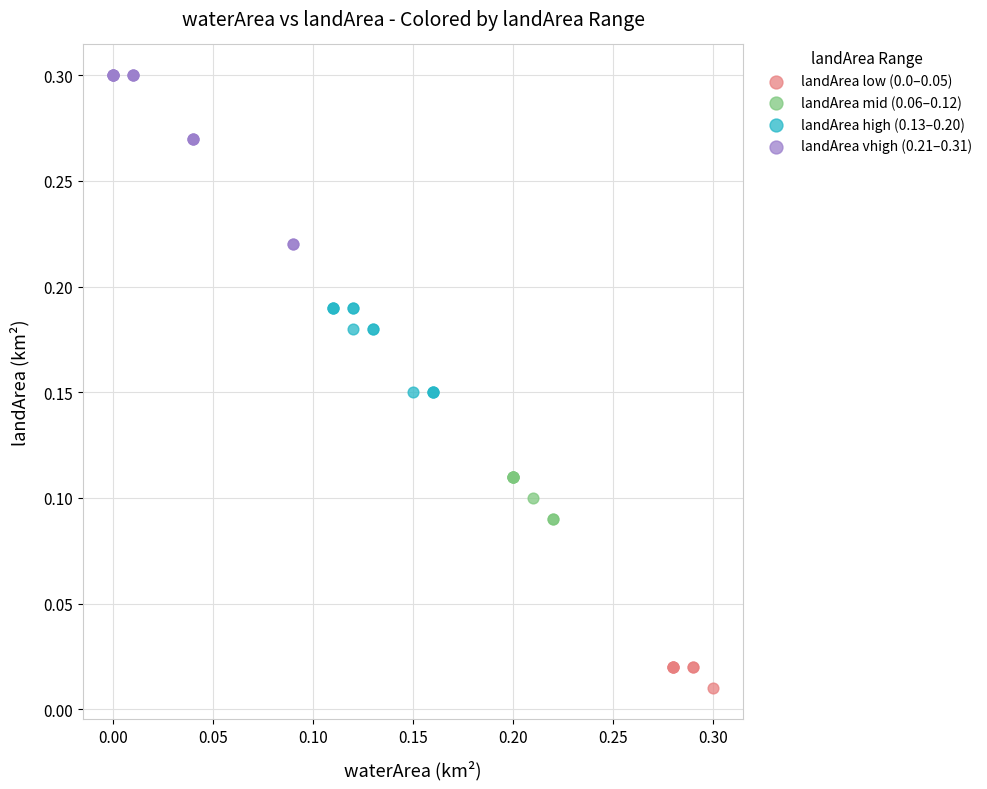

Which series reaches the maximum Y coordinate?

landArea vhigh (0.21–0.31)